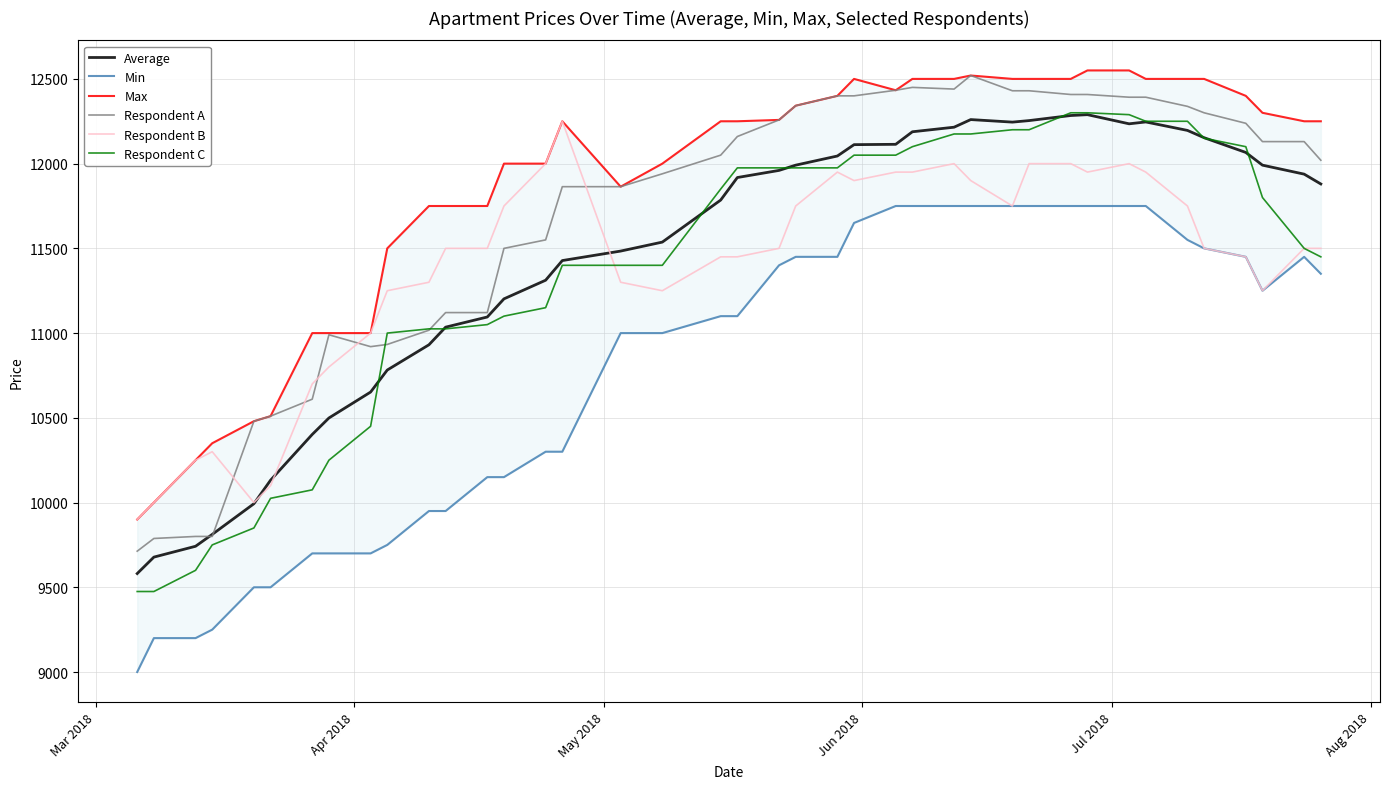

What is the lowest value of the Average series?

9581